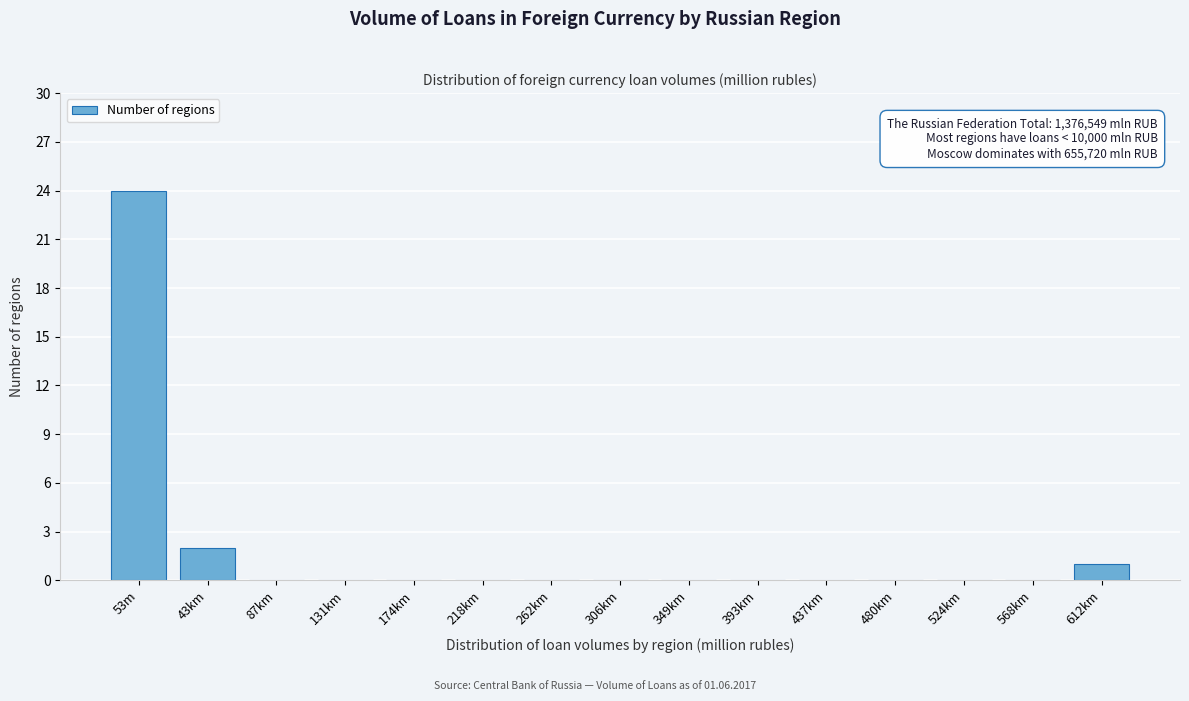

Reading left to right, what are all the values shown in this chart?

53m=24	43km=2	87km=0	131km=0	174km=0	218km=0	262km=0	306km=0	349km=0	393km=0	437km=0	480km=0	524km=0	568km=0	612km=1